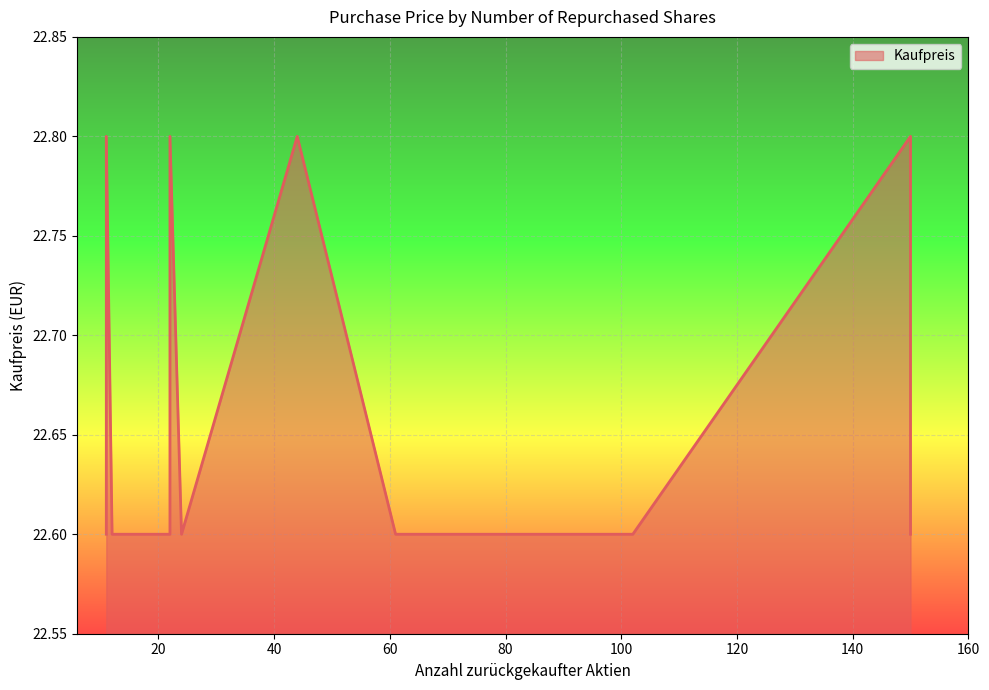

Is it true that the value at 11 is 22.6?

True